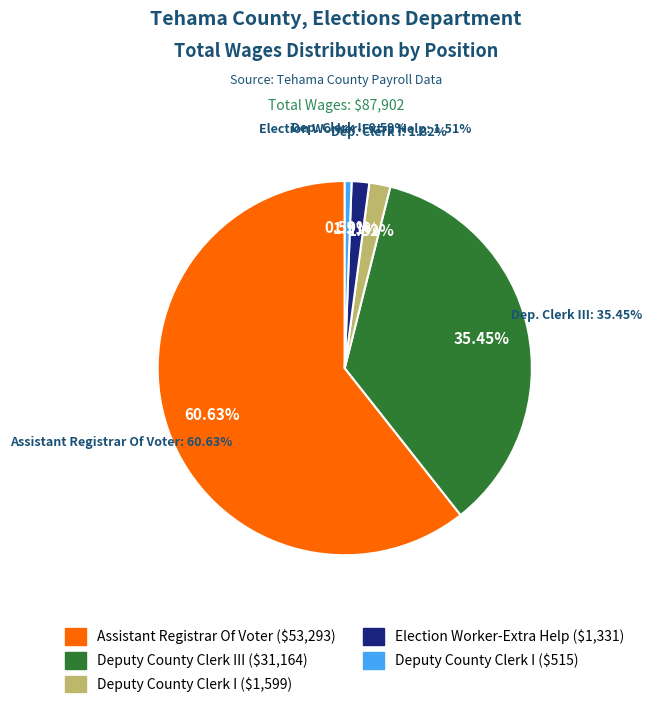

Which has a higher value, Assistant Registrar Of Voter or Deputy County Clerk III?

Assistant Registrar Of Voter